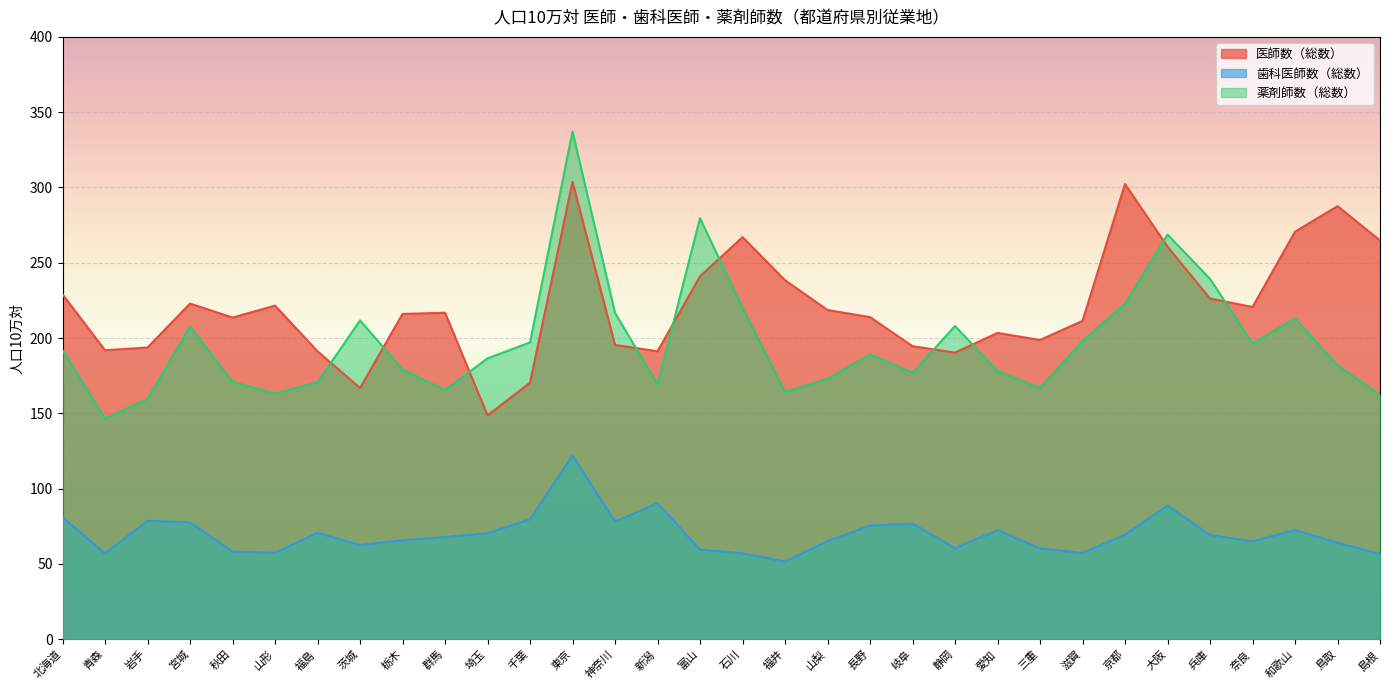

True or false: 医師数（総数） and 薬剤師数（総数） intersect in this chart.

True